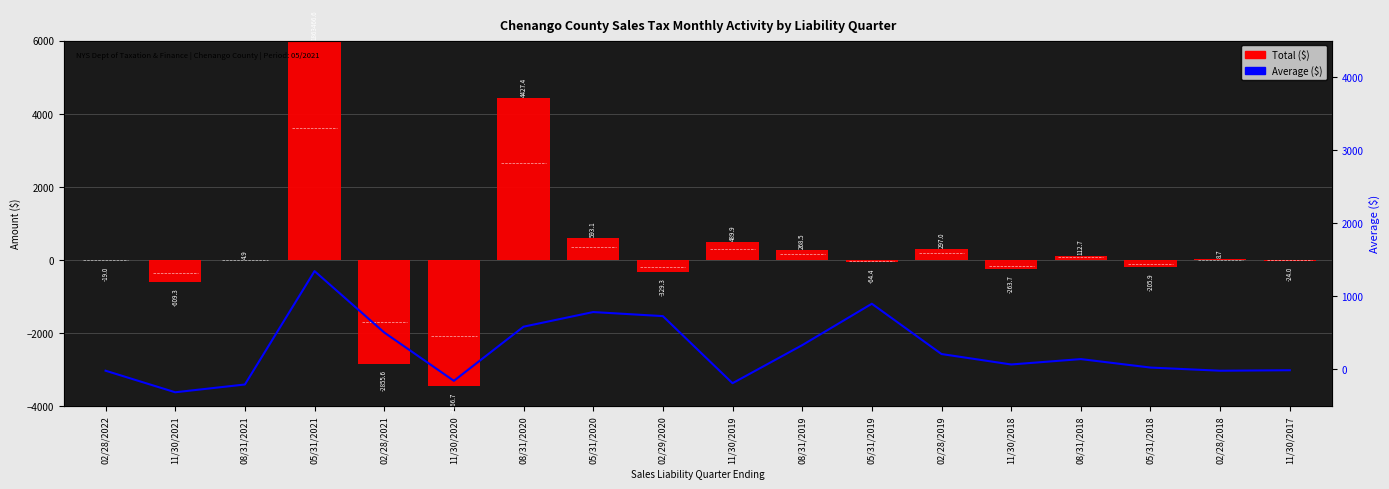

True or false: Average has a value of 330.5 at 08/31/2019.

True